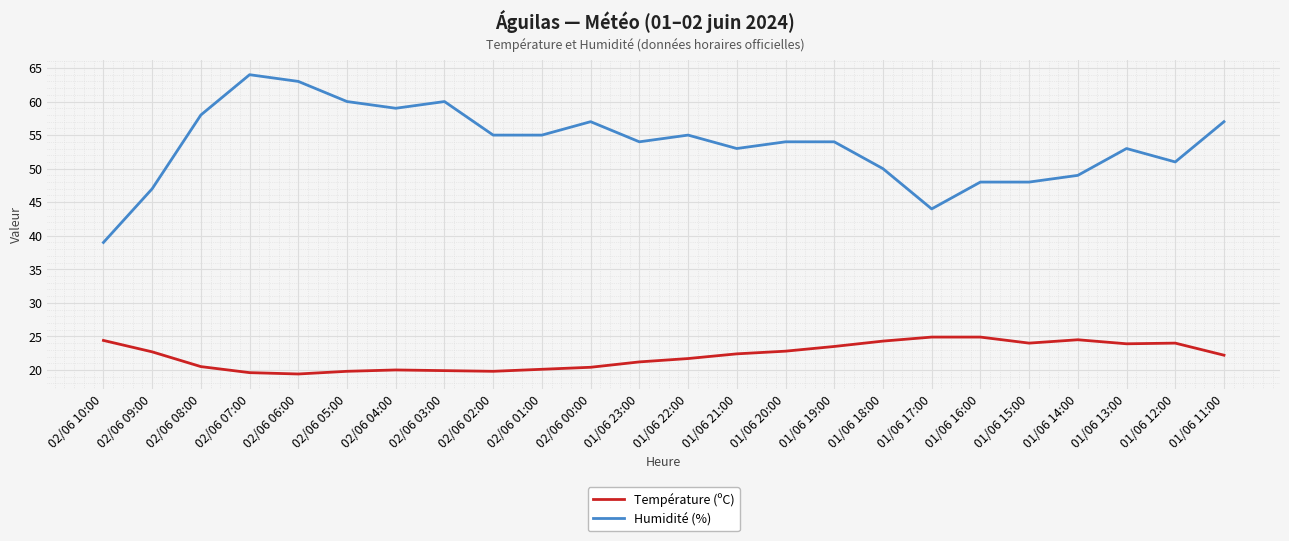

What are all the series names shown in the legend?

Température (ºC), Humidité (%)